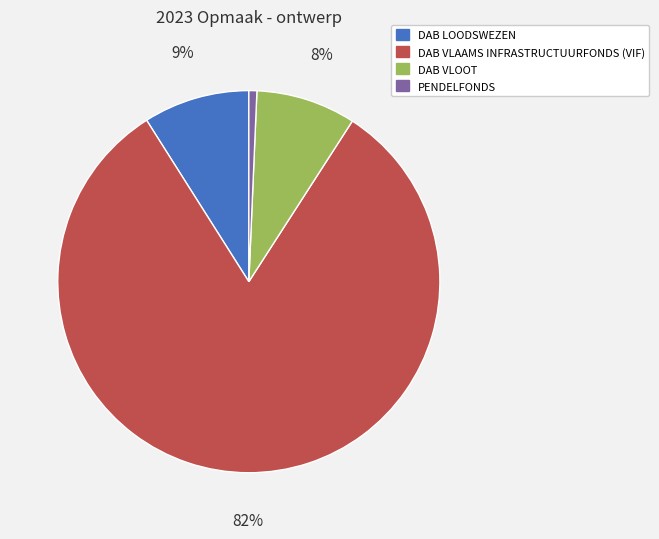

The PENDELFONDS slice represents 11% of the pie. True or false?

False